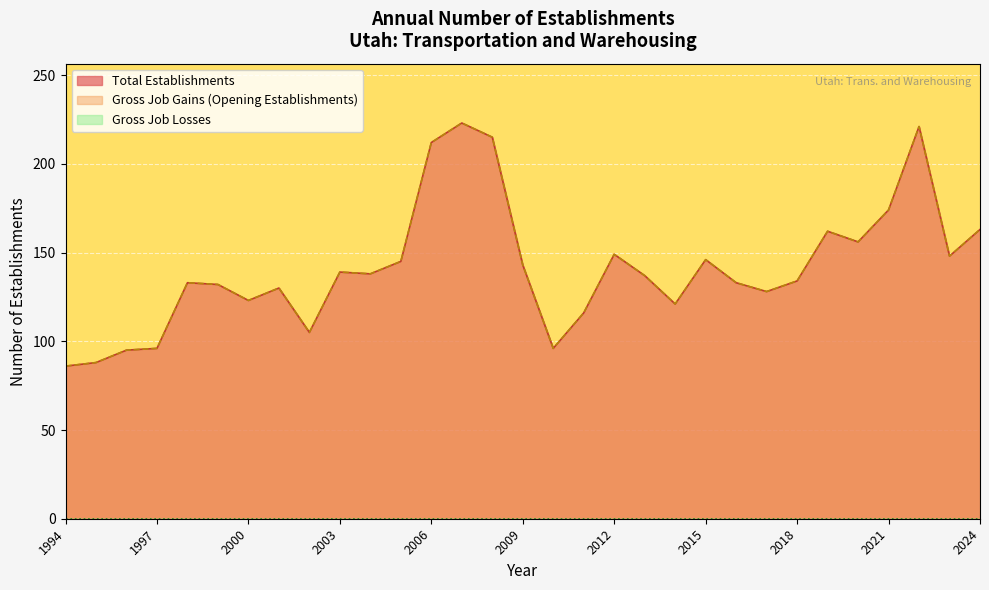

At which category is the sum across all series the highest?

2007